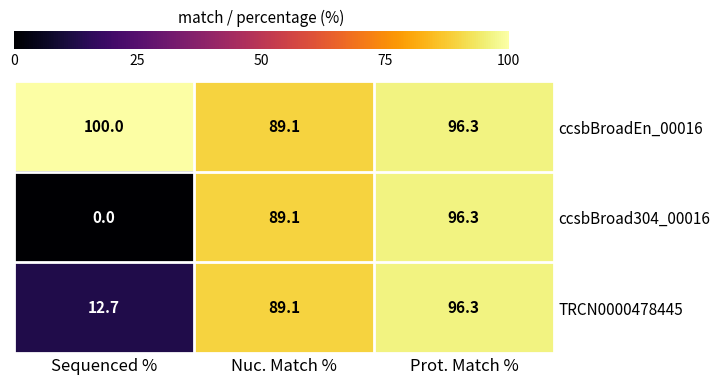

At which category is the sum across all series the highest?

Prot. Match %